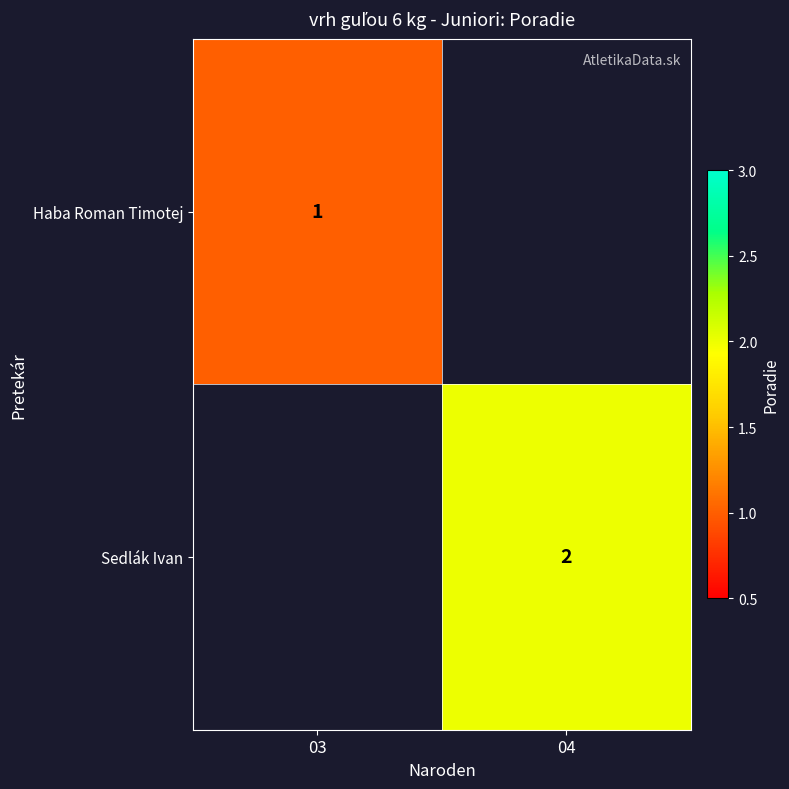

Which category has the highest value across all series?

04